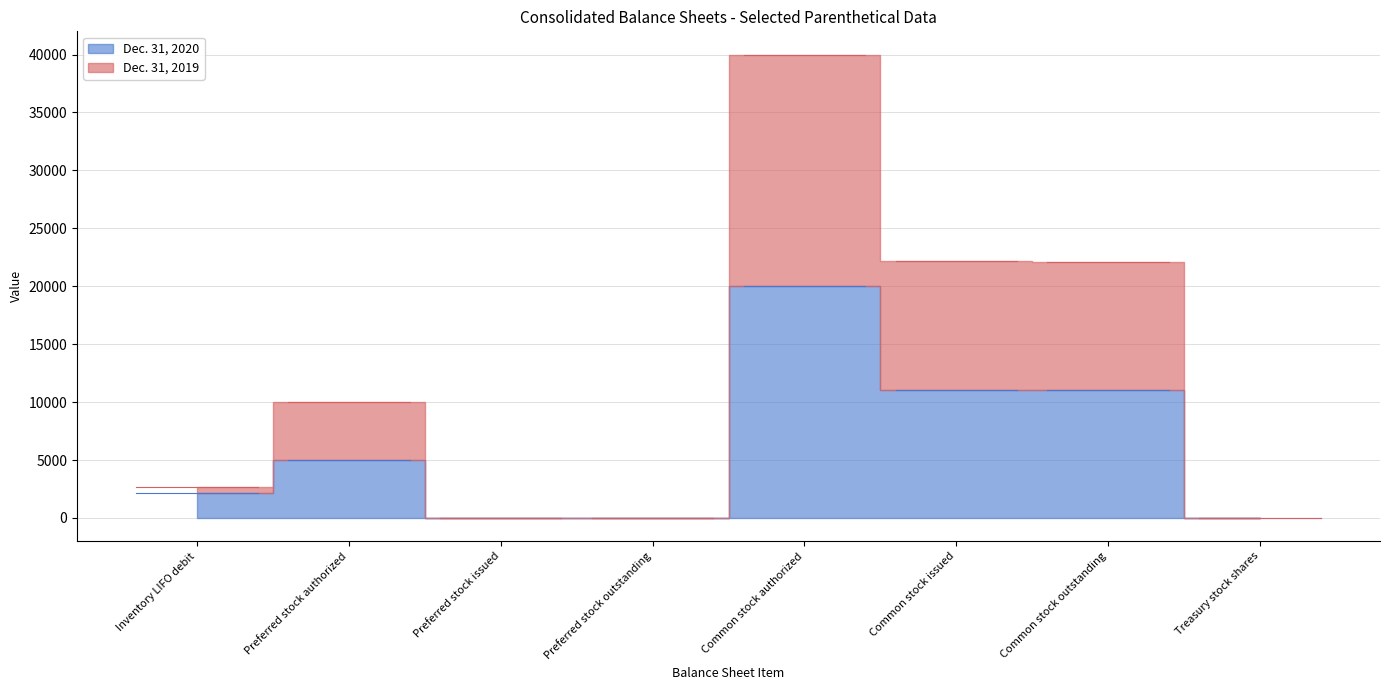

What is the label of the 8th point from the left?

Treasury stock shares